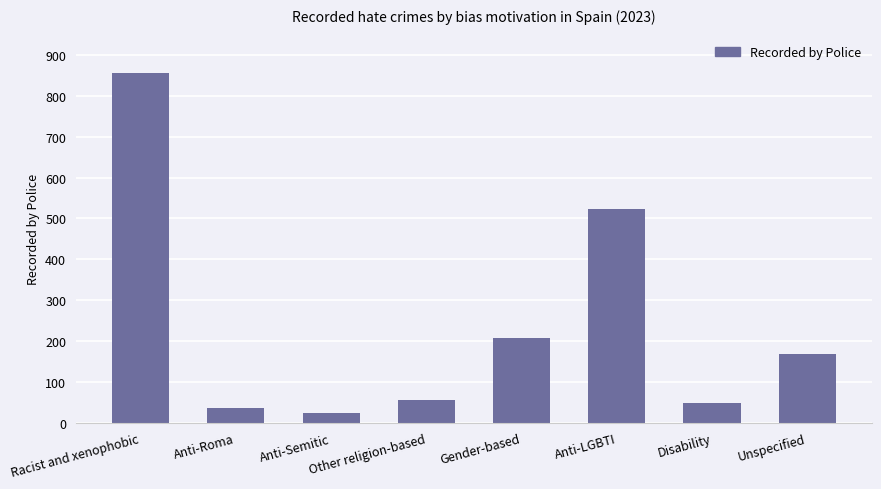

At which label is the value closest to 439?

Anti-LGBTI